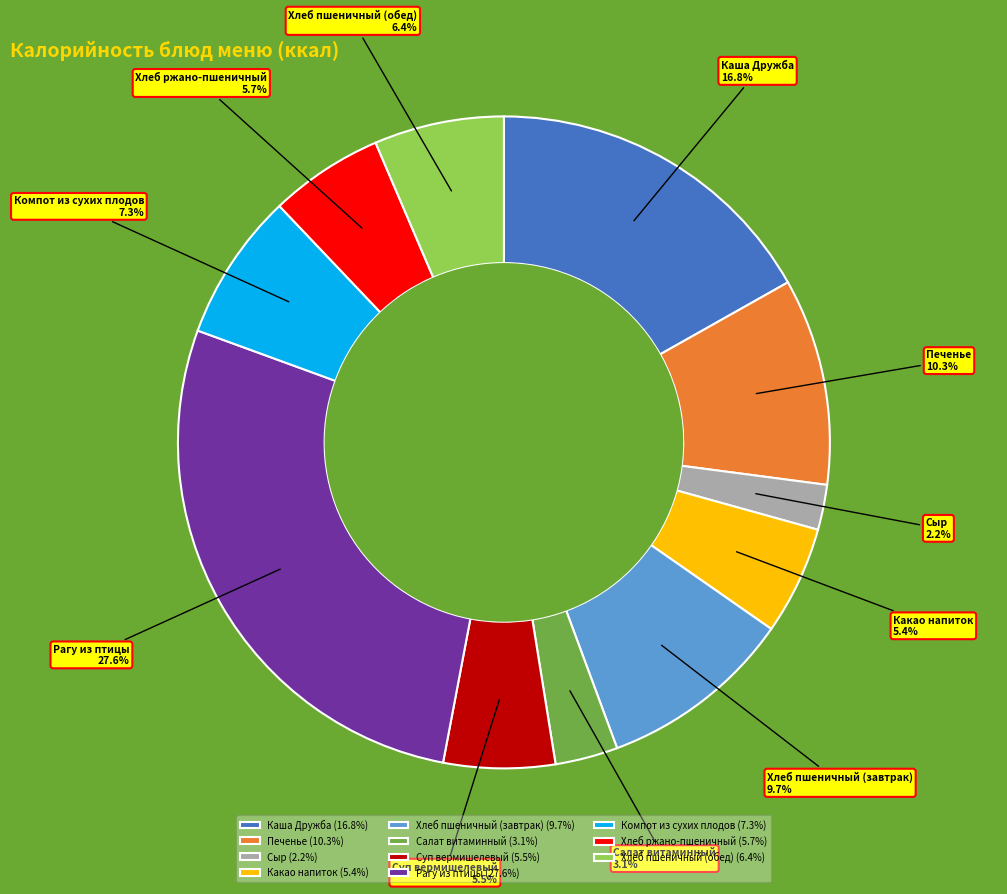

Which category has the smallest portion of the pie?

Сыр